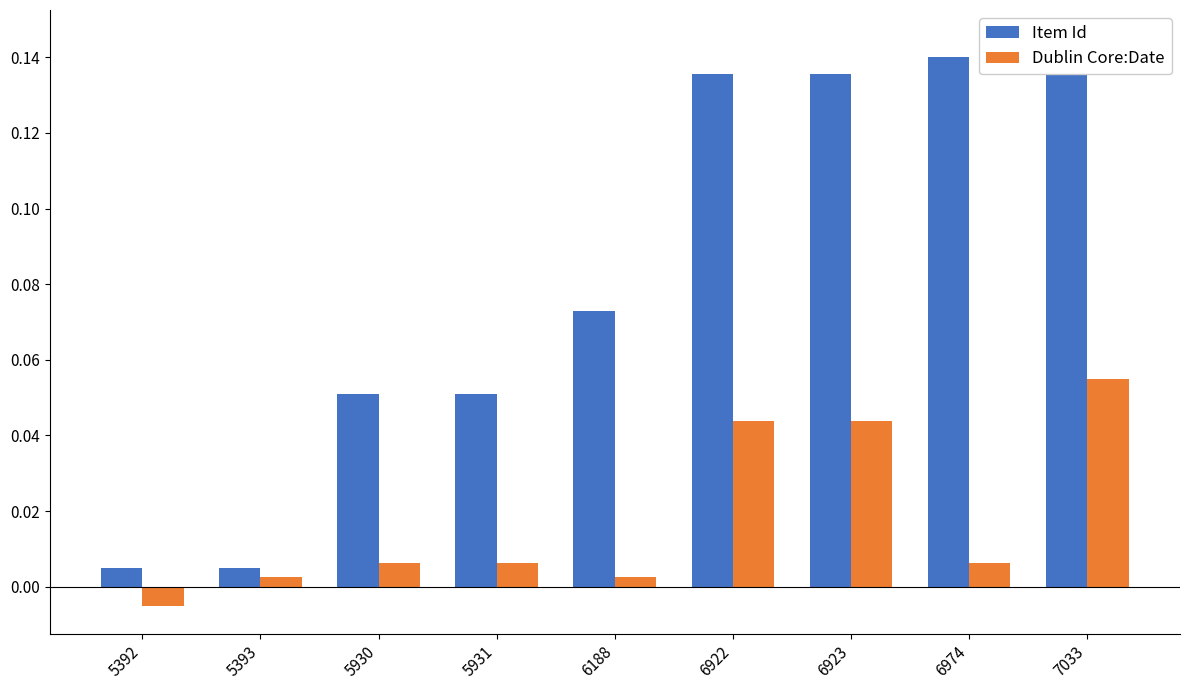

How many groups of bars are there?

9